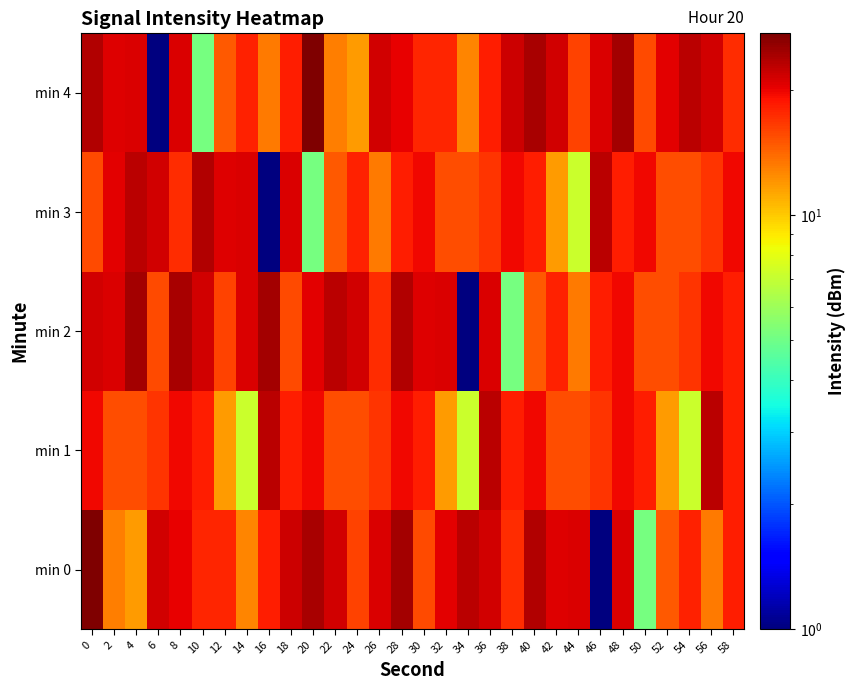

Reading right to left, list all the values displayed in this chart.

min 0: 58=18.3	56=13.3	54=18.0	52=14.9	50=5.1	48=21.0	46=1.0	44=21.0	42=20.8	40=23.6	38=17.4	36=21.5	34=22.9	32=20.6	30=15.6	28=24.6	26=21.0	24=16.0	22=21.5	20=24.3	18=21.9	16=18.2	14=12.6	12=17.9	10=17.8	8=20.3	6=21.6	4=11.7	2=13.1	0=27.5
min 1: 58=18.3	56=23.1	54=7.2	52=11.8	50=18.2	48=19.7	46=16.9	44=15.4	42=15.4	40=19.7	38=18.3	36=23.1	34=7.2	32=11.8	30=18.2	28=19.7	26=16.9	24=15.4	22=15.4	20=19.7	18=18.3	16=23.1	14=7.2	12=11.8	10=18.2	8=19.7	6=16.9	4=15.4	2=15.4	0=19.7
min 2: 58=18.2	56=19.7	54=16.9	52=15.4	50=15.4	48=19.7	46=18.3	44=13.3	42=18.0	40=14.9	38=5.1	36=21.0	34=1.0	32=21.0	30=20.8	28=23.6	26=17.4	24=21.5	22=22.9	20=20.6	18=15.6	16=24.6	14=21.0	12=16.0	10=21.5	8=24.3	6=15.6	4=24.6	2=21.0	0=21.5
min 3: 58=19.7	56=16.9	54=15.4	52=15.4	50=19.7	48=18.3	46=23.1	44=7.2	42=11.8	40=18.2	38=19.7	36=16.9	34=15.4	32=15.4	30=19.7	28=18.3	26=13.3	24=18.0	22=14.9	20=5.1	18=21.0	16=1.0	14=21.0	12=20.8	10=23.6	8=17.4	6=21.5	4=22.9	2=20.6	0=15.6
min 4: 58=17.4	56=21.5	54=22.9	52=20.6	50=15.6	48=24.6	46=21.0	44=16.0	42=21.5	40=24.3	38=21.9	36=18.2	34=12.6	32=17.9	30=17.8	28=20.3	26=21.6	24=11.7	22=13.1	20=27.5	18=18.3	16=13.3	14=18.0	12=14.9	10=5.1	8=21.0	6=1.0	4=21.0	2=20.8	0=23.6